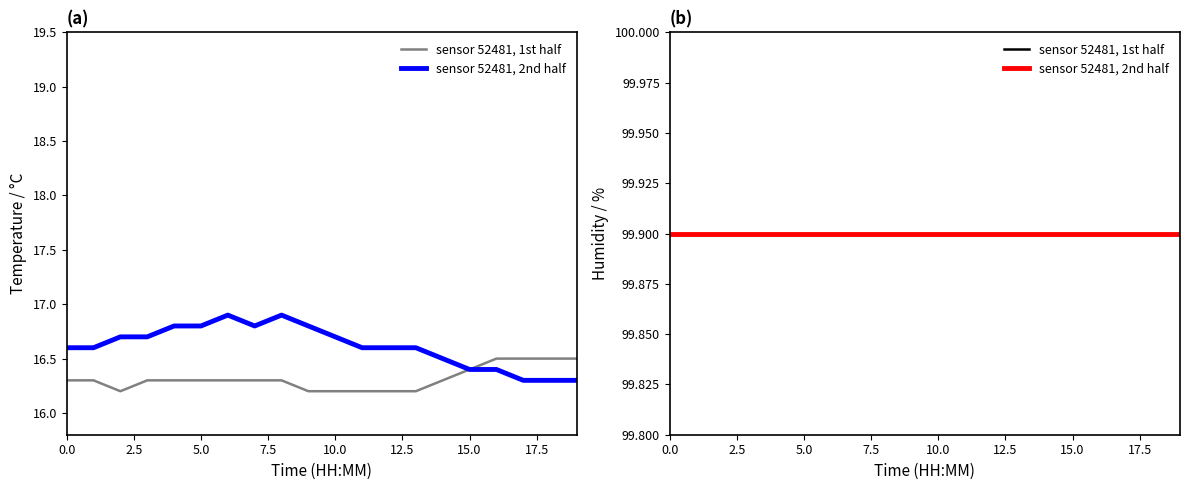

What is the maximum value for temperature?

16.9